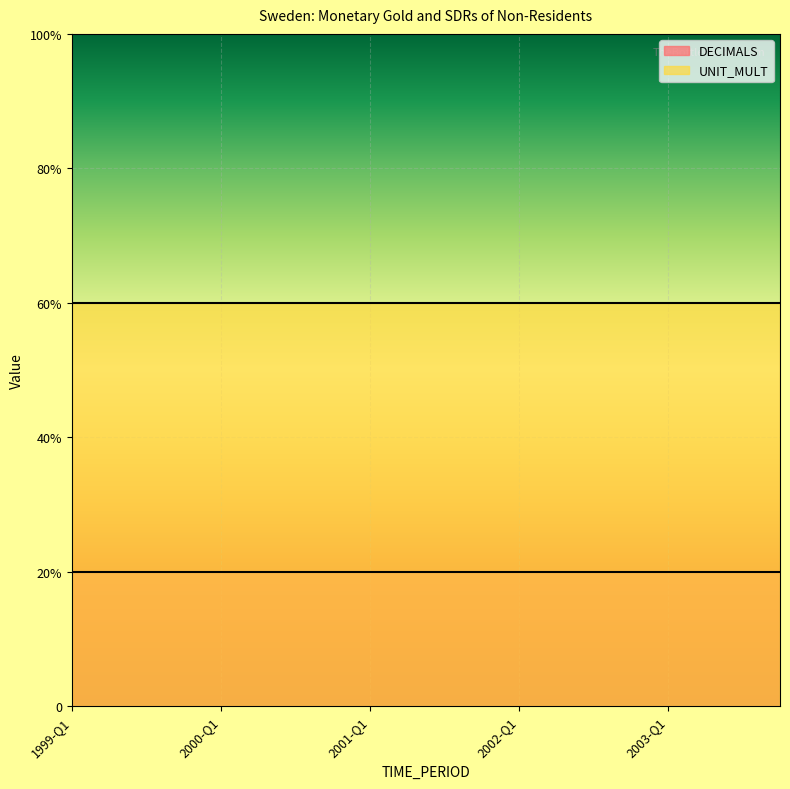

Is the value of DECIMALS at 2000-Q3 greater than the value of UNIT_MULT at 2000-Q1?

No